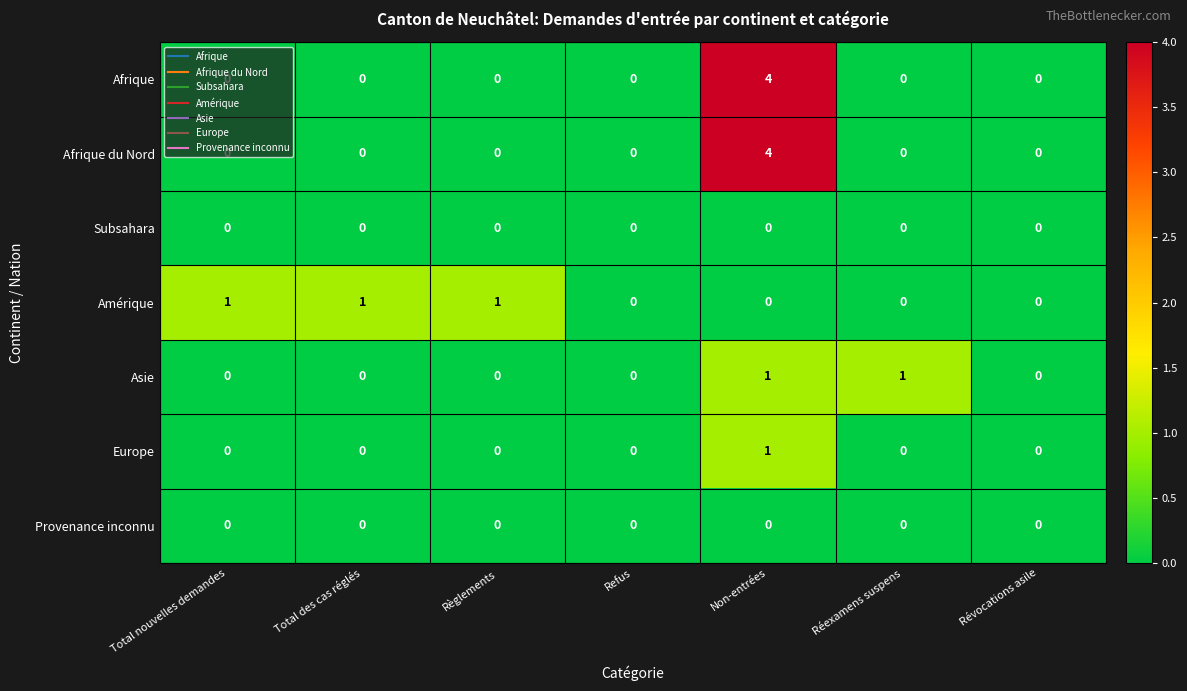

Between Règlements and Refus, which series saw the biggest shift?

Amérique